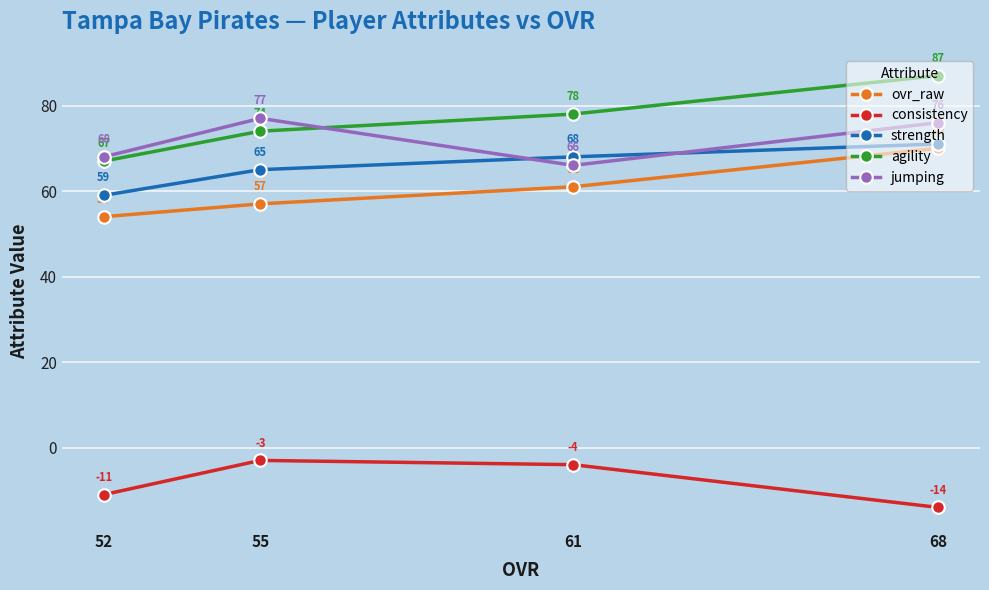

Reading left to right, what are all the values shown in this chart?

ovr_raw: 52=54	55=57	61=61	68=70
consistency: 52=-11	55=-3	61=-4	68=-14
strength: 52=59	55=65	61=68	68=71
agility: 52=67	55=74	61=78	68=87
jumping: 52=68	55=77	61=66	68=76